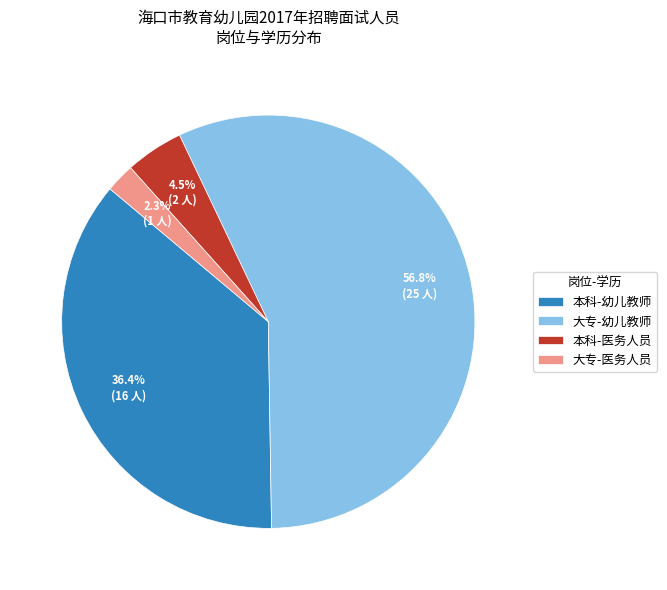

How many segments does this pie chart have?

4